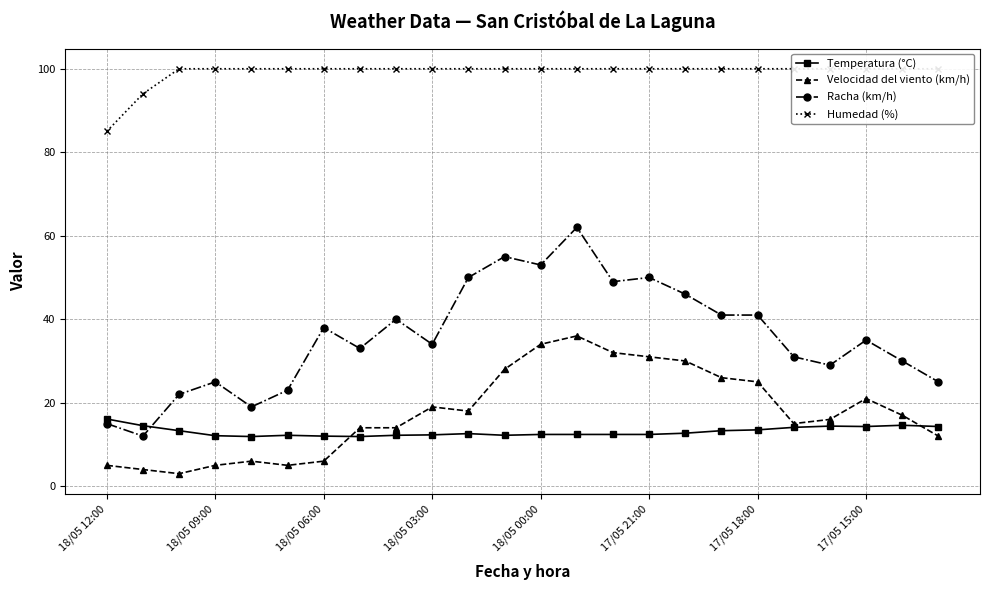

What is the sum of the Velocidad del viento (km/h) values at 22 and 11?

45.0